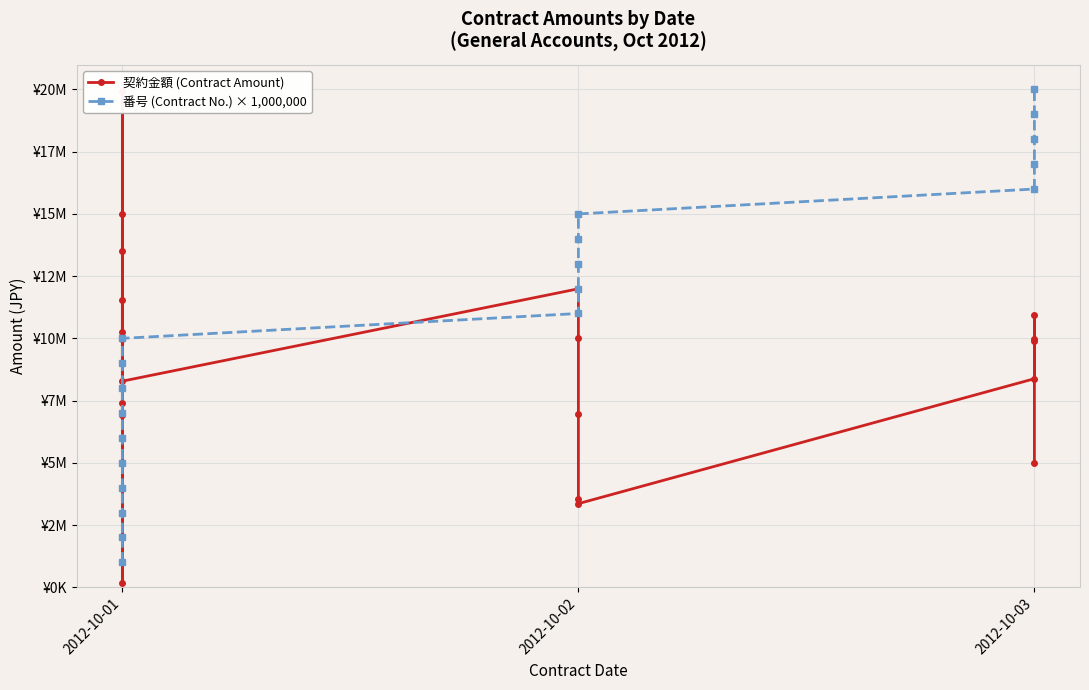

True or false: 番号 (Contract No.) × 1,000,000 and 契約金額 (Contract Amount) intersect in this chart.

True